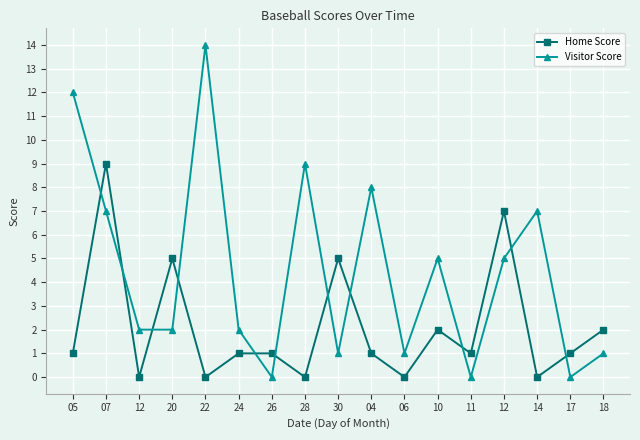

How many series are shown in this chart?

2